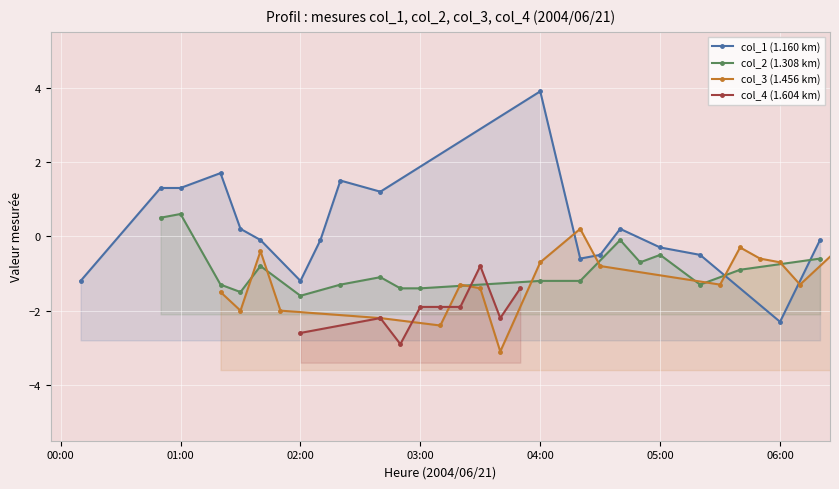

What is the value of the col_2 point at the 9th from the left?

-1.4